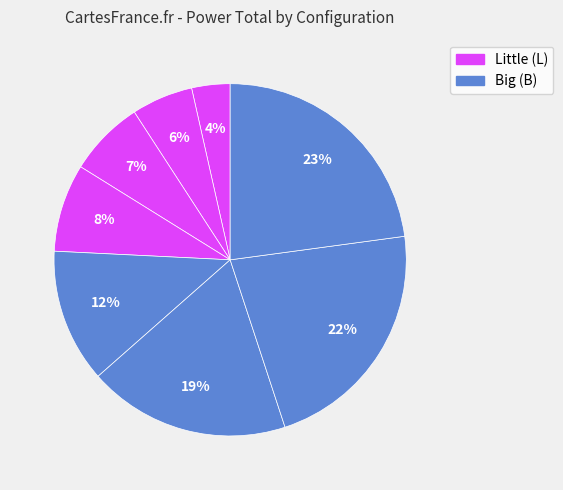

How many segments does this pie chart have?

8